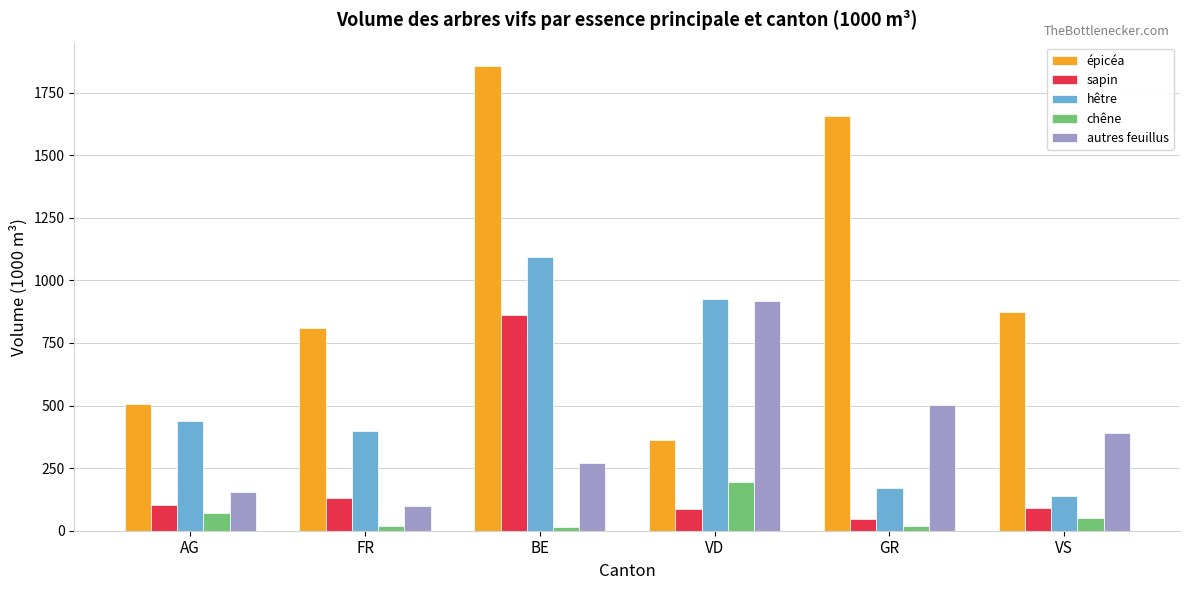

What is the total value across all series at GR?

2392